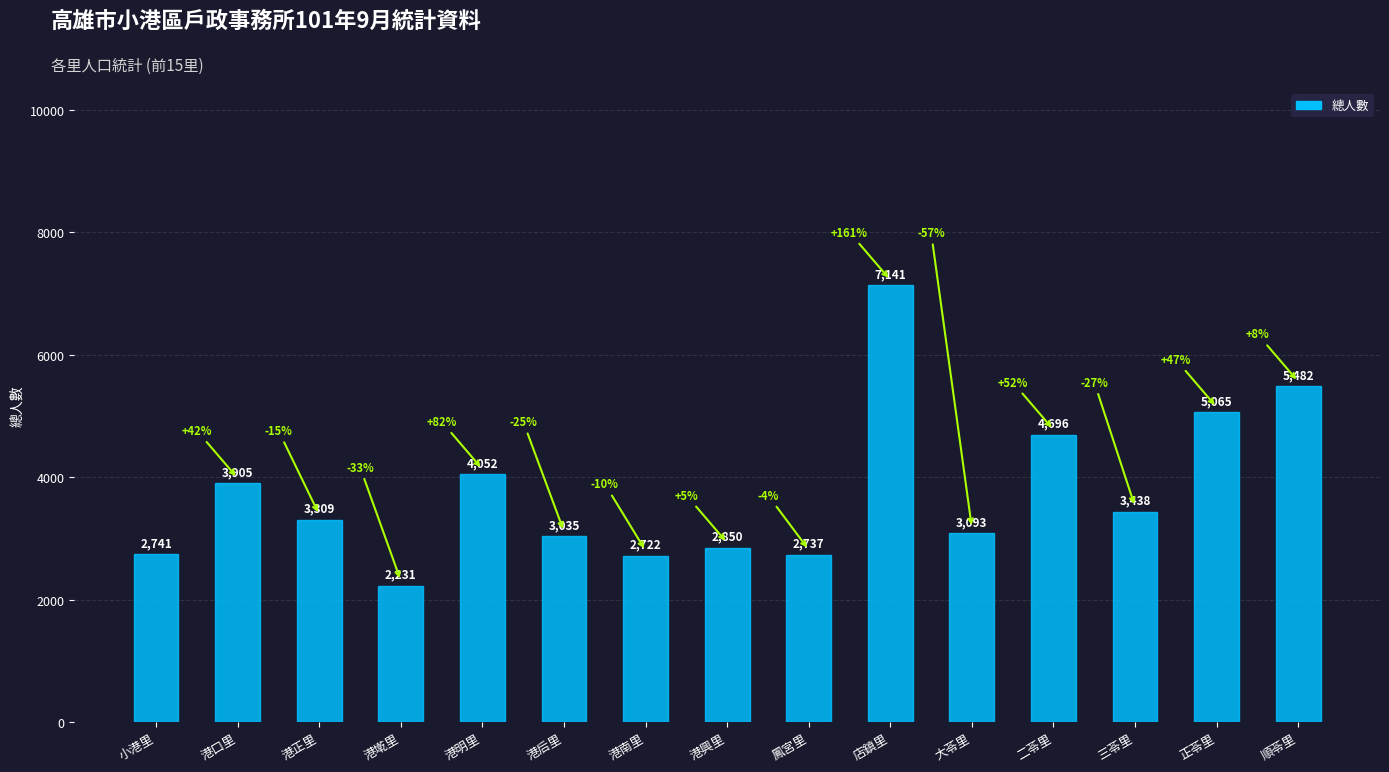

How many categories are shown in the chart?

15